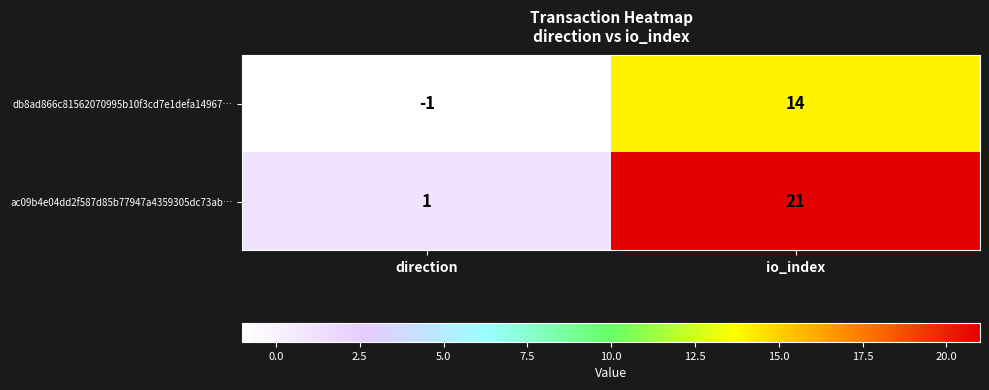

Reading right to left, what are all the values shown in this chart?

db8ad866c81562070995b10f3cd7e1defa14967…: 14	-1
ac09b4e04dd2f587d85b77947a4359305dc73ab…: 21	1